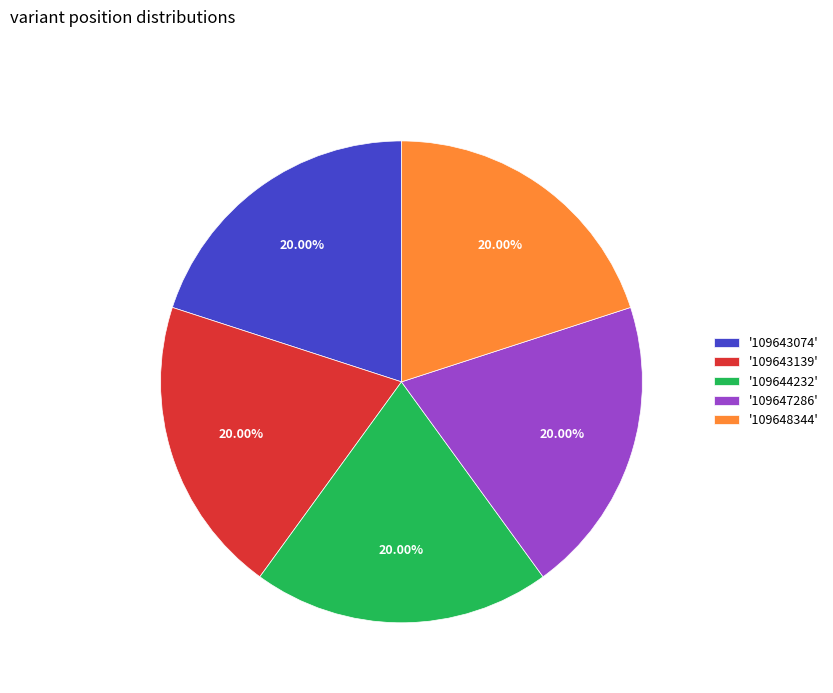

How many slices are in this pie chart?

5